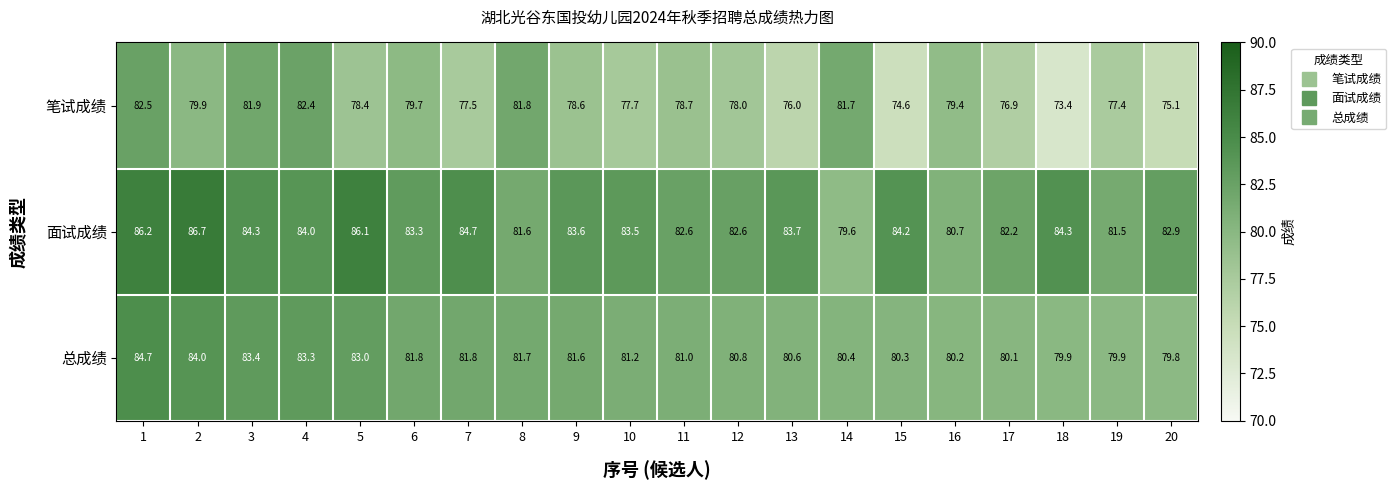

What is the lowest value of the 面试成绩 series?

79.6